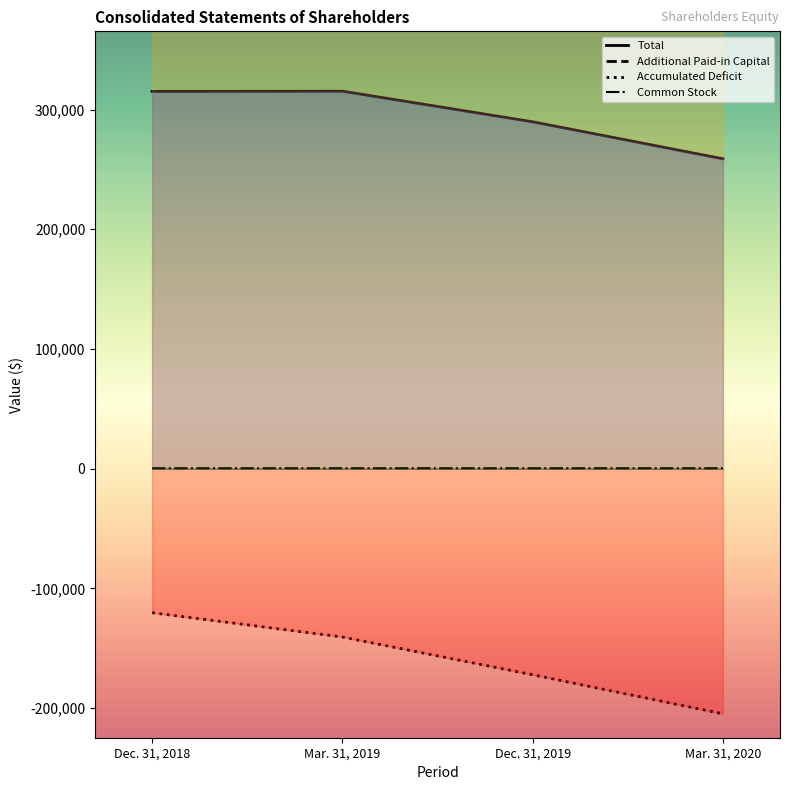

What is the sum of all Additional Paid-in Capital [Member] values?

1815952